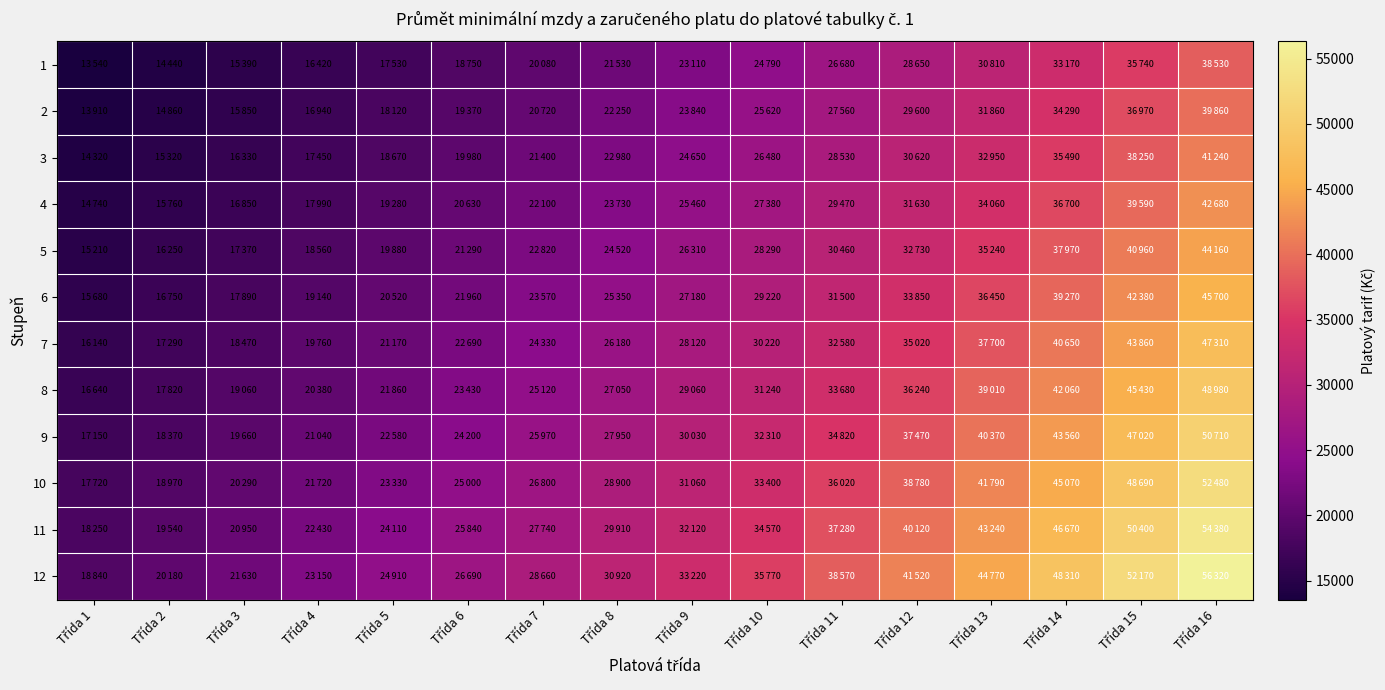

Reading left to right, transcribe all the data shown in this chart.

1: Třída 1=13540	Třída 2=14440	Třída 3=15390	Třída 4=16420	Třída 5=17530	Třída 6=18750	Třída 7=20080	Třída 8=21530	Třída 9=23110	Třída 10=24790	Třída 11=26680	Třída 12=28650	Třída 13=30810	Třída 14=33170	Třída 15=35740	Třída 16=38530
2: Třída 1=13910	Třída 2=14860	Třída 3=15850	Třída 4=16940	Třída 5=18120	Třída 6=19370	Třída 7=20720	Třída 8=22250	Třída 9=23840	Třída 10=25620	Třída 11=27560	Třída 12=29600	Třída 13=31860	Třída 14=34290	Třída 15=36970	Třída 16=39860
3: Třída 1=14320	Třída 2=15320	Třída 3=16330	Třída 4=17450	Třída 5=18670	Třída 6=19980	Třída 7=21400	Třída 8=22980	Třída 9=24650	Třída 10=26480	Třída 11=28530	Třída 12=30620	Třída 13=32950	Třída 14=35490	Třída 15=38250	Třída 16=41240
4: Třída 1=14740	Třída 2=15760	Třída 3=16850	Třída 4=17990	Třída 5=19280	Třída 6=20630	Třída 7=22100	Třída 8=23730	Třída 9=25460	Třída 10=27380	Třída 11=29470	Třída 12=31630	Třída 13=34060	Třída 14=36700	Třída 15=39590	Třída 16=42680
5: Třída 1=15210	Třída 2=16250	Třída 3=17370	Třída 4=18560	Třída 5=19880	Třída 6=21290	Třída 7=22820	Třída 8=24520	Třída 9=26310	Třída 10=28290	Třída 11=30460	Třída 12=32730	Třída 13=35240	Třída 14=37970	Třída 15=40960	Třída 16=44160
6: Třída 1=15680	Třída 2=16750	Třída 3=17890	Třída 4=19140	Třída 5=20520	Třída 6=21960	Třída 7=23570	Třída 8=25350	Třída 9=27180	Třída 10=29220	Třída 11=31500	Třída 12=33850	Třída 13=36450	Třída 14=39270	Třída 15=42380	Třída 16=45700
7: Třída 1=16140	Třída 2=17290	Třída 3=18470	Třída 4=19760	Třída 5=21170	Třída 6=22690	Třída 7=24330	Třída 8=26180	Třída 9=28120	Třída 10=30220	Třída 11=32580	Třída 12=35020	Třída 13=37700	Třída 14=40650	Třída 15=43860	Třída 16=47310
8: Třída 1=16640	Třída 2=17820	Třída 3=19060	Třída 4=20380	Třída 5=21860	Třída 6=23430	Třída 7=25120	Třída 8=27050	Třída 9=29060	Třída 10=31240	Třída 11=33680	Třída 12=36240	Třída 13=39010	Třída 14=42060	Třída 15=45430	Třída 16=48980
9: Třída 1=17150	Třída 2=18370	Třída 3=19660	Třída 4=21040	Třída 5=22580	Třída 6=24200	Třída 7=25970	Třída 8=27950	Třída 9=30030	Třída 10=32310	Třída 11=34820	Třída 12=37470	Třída 13=40370	Třída 14=43560	Třída 15=47020	Třída 16=50710
10: Třída 1=17720	Třída 2=18970	Třída 3=20290	Třída 4=21720	Třída 5=23330	Třída 6=25000	Třída 7=26800	Třída 8=28900	Třída 9=31060	Třída 10=33400	Třída 11=36020	Třída 12=38780	Třída 13=41790	Třída 14=45070	Třída 15=48690	Třída 16=52480
11: Třída 1=18250	Třída 2=19540	Třída 3=20950	Třída 4=22430	Třída 5=24110	Třída 6=25840	Třída 7=27740	Třída 8=29910	Třída 9=32120	Třída 10=34570	Třída 11=37280	Třída 12=40120	Třída 13=43240	Třída 14=46670	Třída 15=50400	Třída 16=54380
12: Třída 1=18840	Třída 2=20180	Třída 3=21630	Třída 4=23150	Třída 5=24910	Třída 6=26690	Třída 7=28660	Třída 8=30920	Třída 9=33220	Třída 10=35770	Třída 11=38570	Třída 12=41520	Třída 13=44770	Třída 14=48310	Třída 15=52170	Třída 16=56320